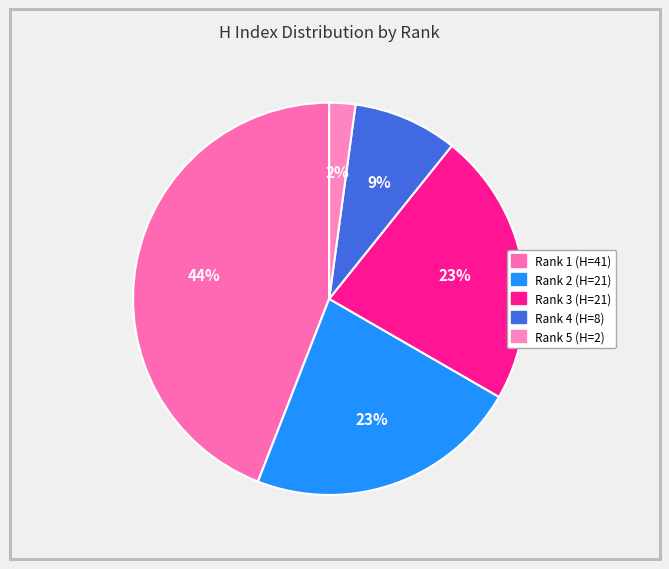

Approximately how many times larger is the value at Rank 5 (H=2) compared to Rank 4 (H=8)?

0.2